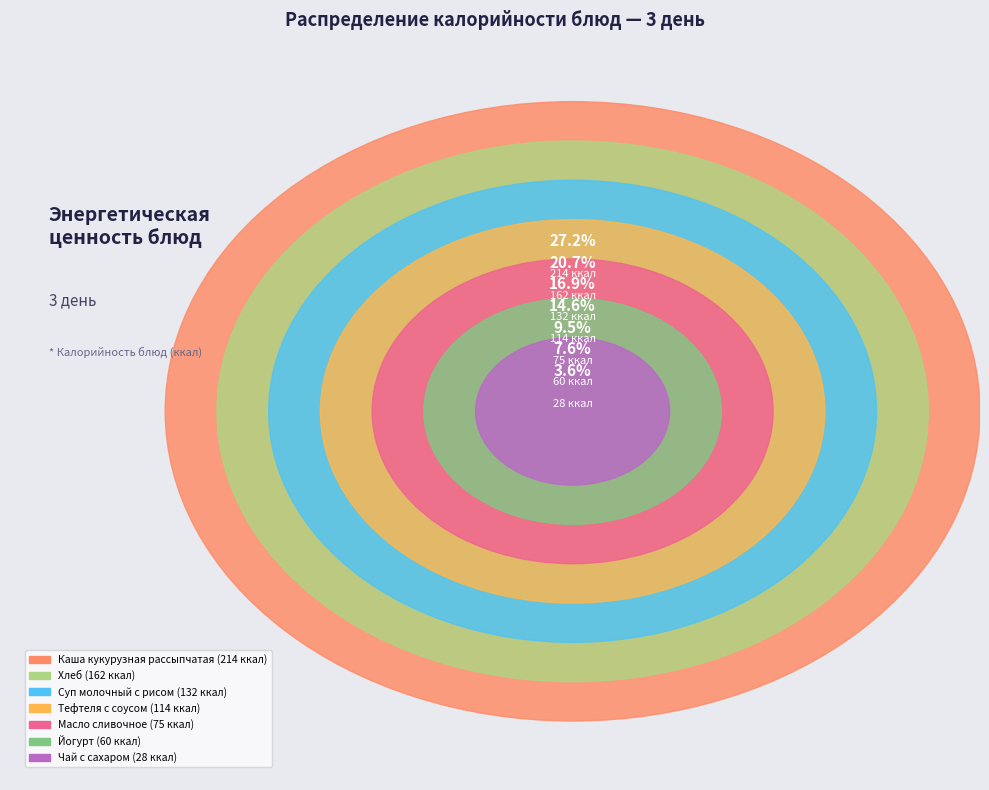

Combined, do Хлеб and Масло сливочное account for over 50%?

No